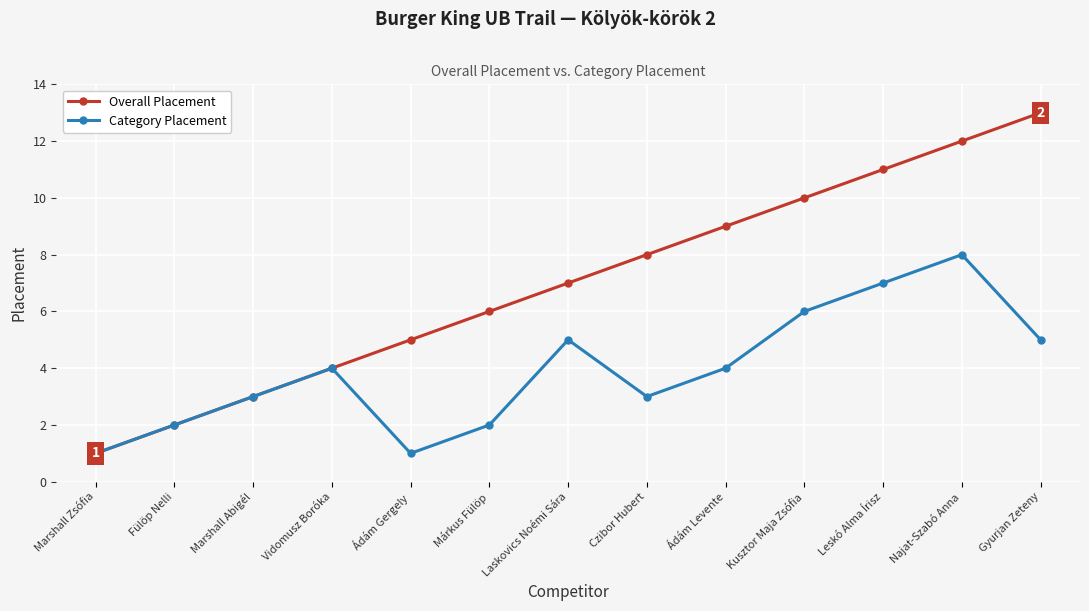

Reading left to right, extract all data points from this chart.

Overall Placement: 1	2	3	4	5	6	7	8	9	10	11	12	13
Category Placement: 1	2	3	4	1	2	5	3	4	6	7	8	5